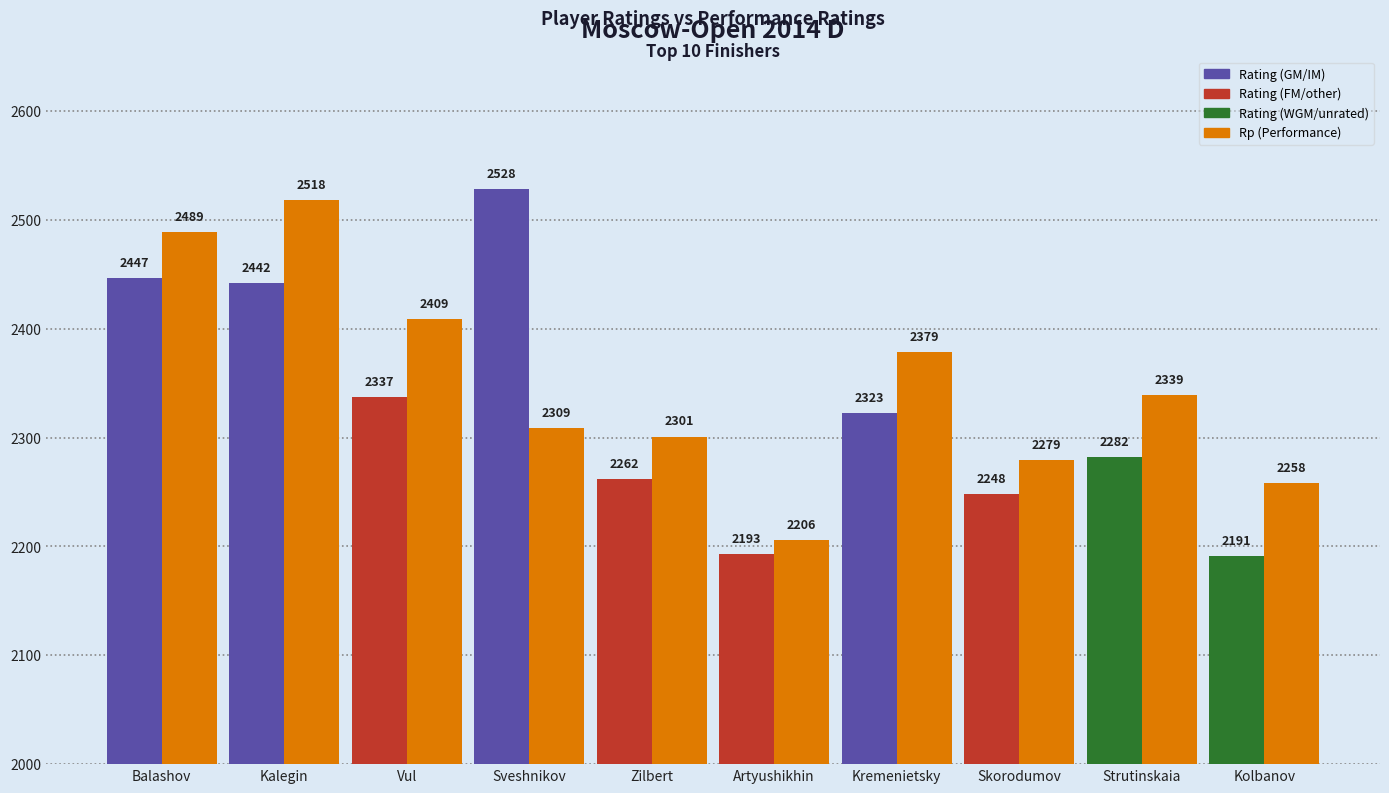

What is the total value across all series at Kremenietsky?

4702